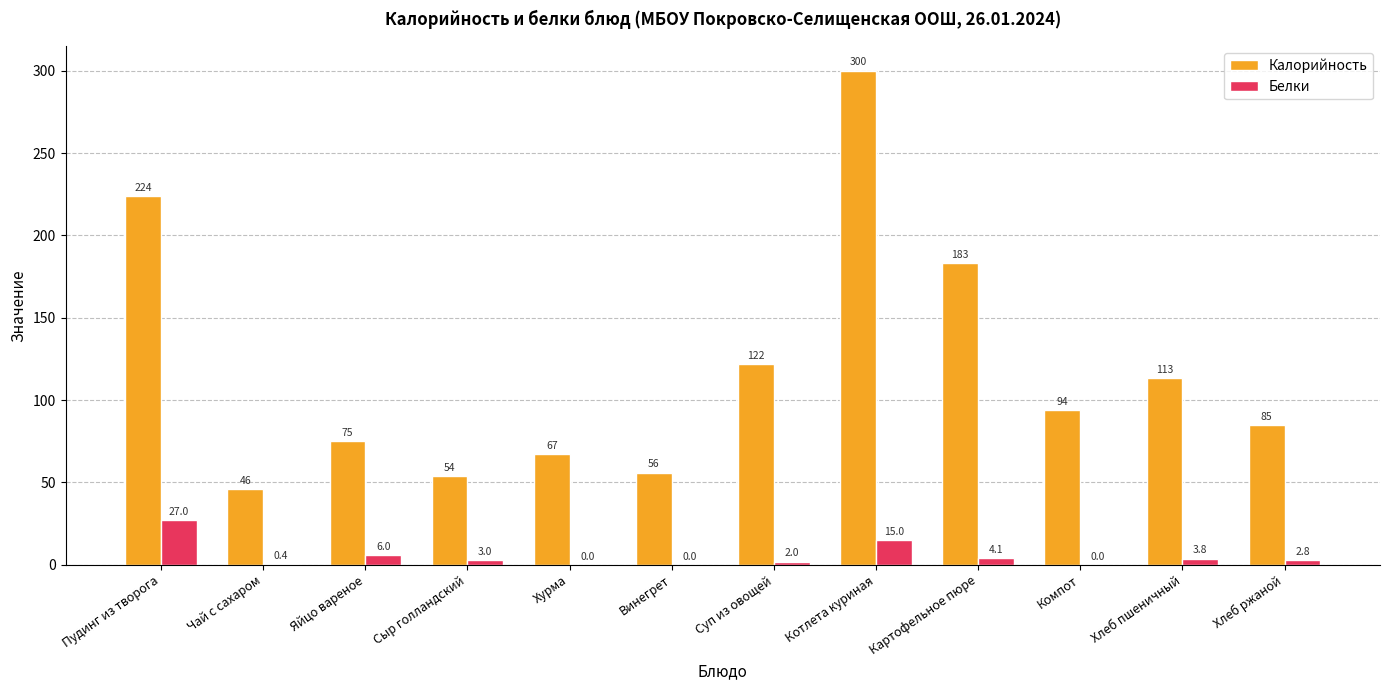

What is the average value of the Калорийность series?

118.3